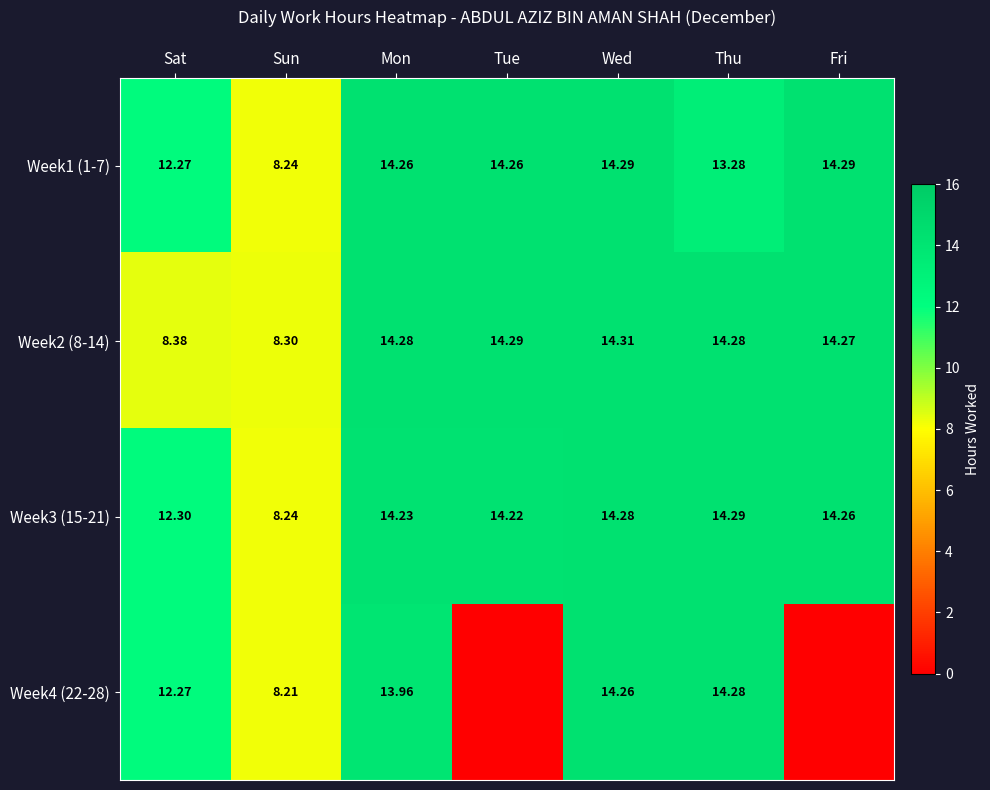

Is the value of Week4 (22-28) at Sat greater than the value of Week2 (8-14) at Wed?

No